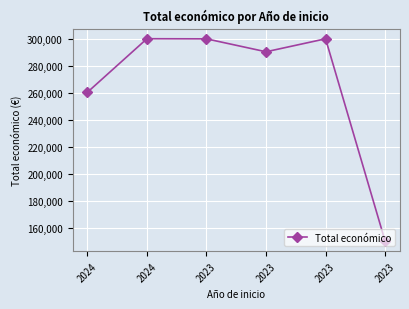

How many data points does each series have?

6